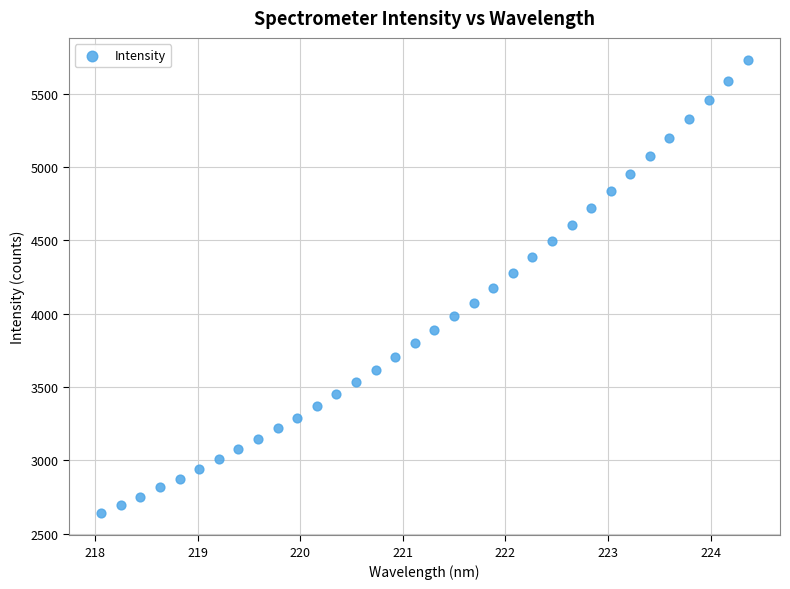

What is the range of X values (max minus min)?

6.3